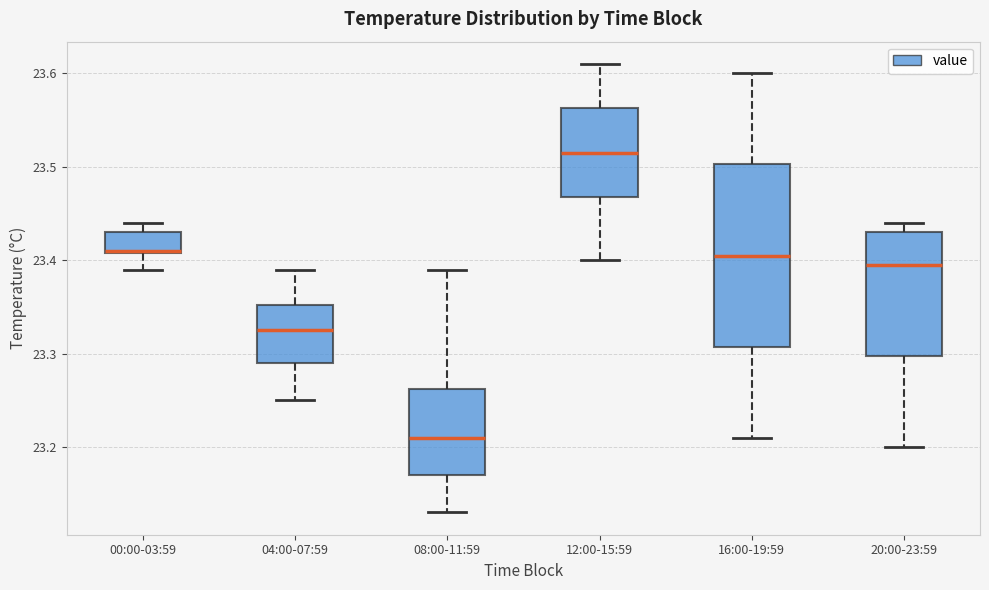

Reading left to right, read every box against the y-axis: the position of its median line, the range the box covers, and the ends of its whiskers. The values are not printed on the chart, so give them approximately, as read against the axis.

00:00-03:59: median 23.41, box 23.41 to 23.43, whiskers 23.39 to 23.44
04:00-07:59: median 23.33, box 23.29 to 23.35, whiskers 23.25 to 23.39
08:00-11:59: median 23.21, box 23.17 to 23.26, whiskers 23.13 to 23.39
12:00-15:59: median 23.52, box 23.47 to 23.56, whiskers 23.40 to 23.61
16:00-19:59: median 23.41, box 23.31 to 23.50, whiskers 23.21 to 23.60
20:00-23:59: median 23.40, box 23.30 to 23.43, whiskers 23.20 to 23.44